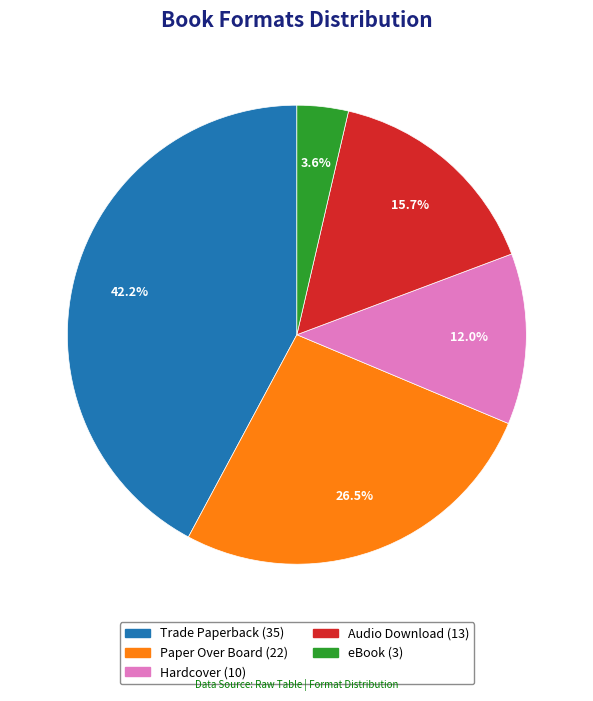

Is there any slice that represents more than half of the pie?

No